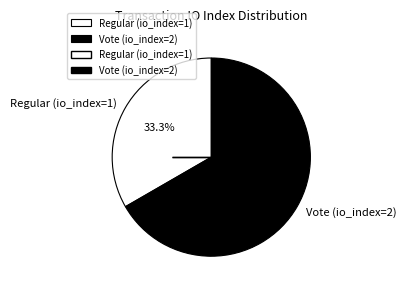

To the nearest percent, what is the difference between the Regular (io_index=1) and Vote (io_index=2) slice percentages?

33%